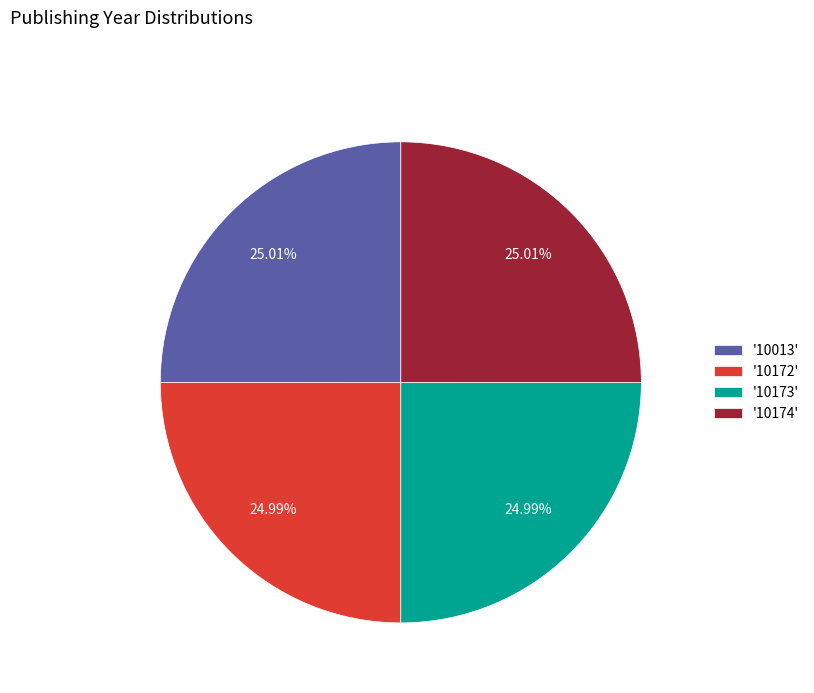

What is the ratio of the value at '10013' to the value at '10174'?

1.0